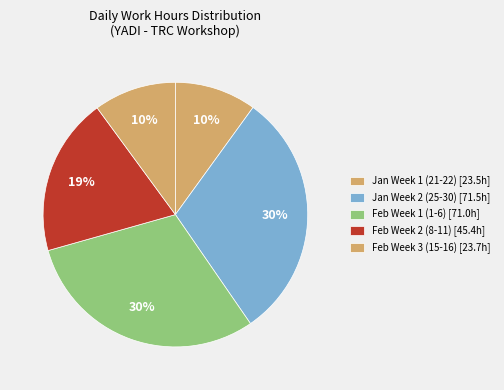

How many slices are in this pie chart?

5